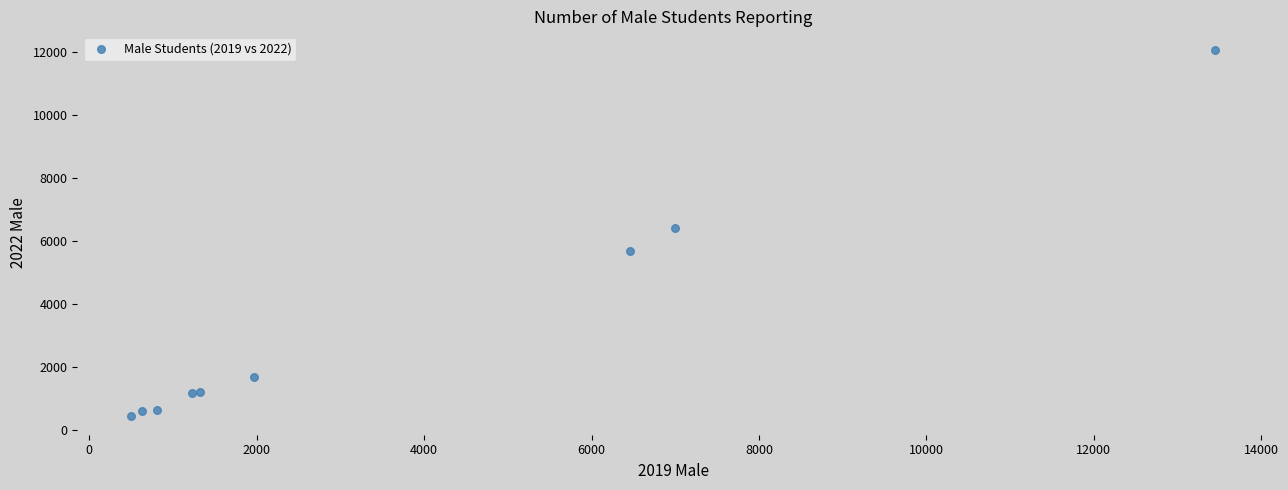

What Y value in the scatter plot is closest to 6253?

6404